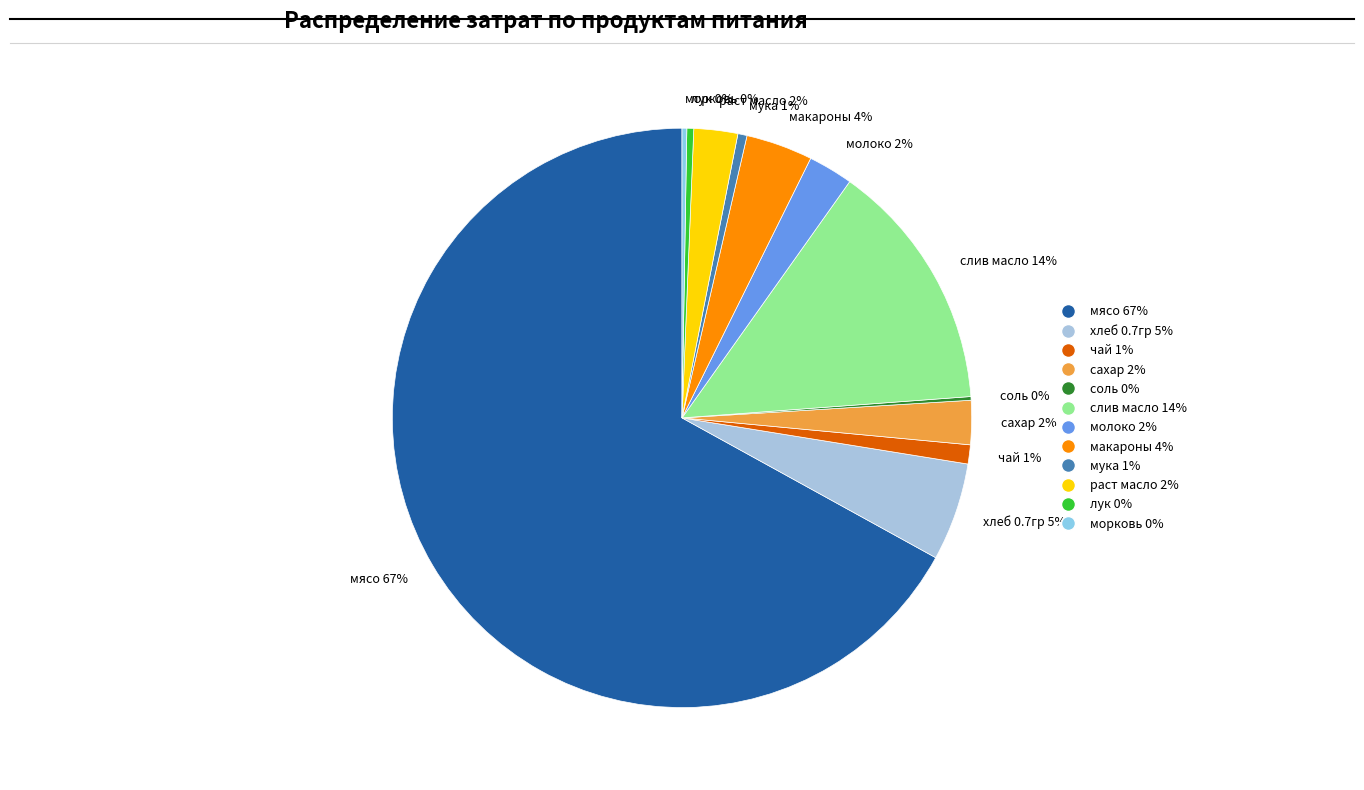

To the nearest percent, what portion does молоко represent?

2%